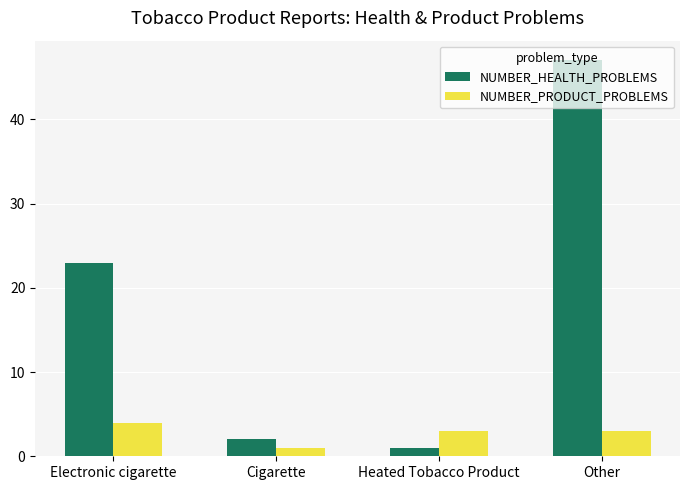

Reading left to right, transcribe all the data shown in this chart.

NUMBER_HEALTH_PROBLEMS: 23	2	1	47
NUMBER_PRODUCT_PROBLEMS: 4	1	3	3